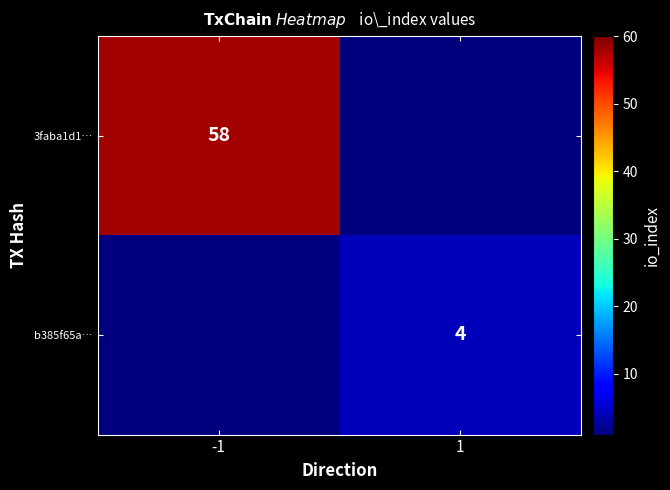

How many categories are shown in the chart?

2